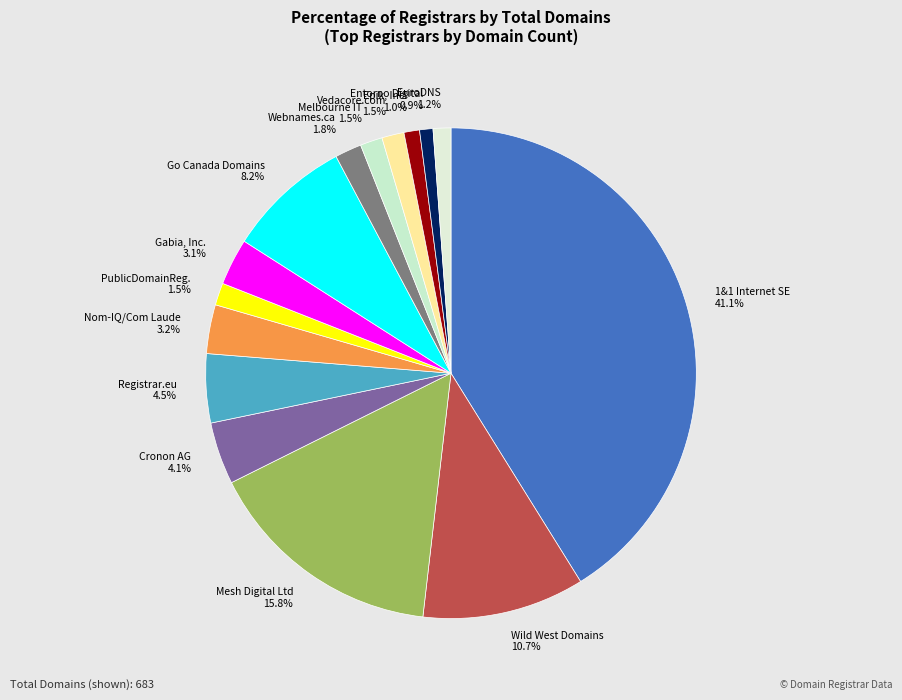

Do PublicDomainReg. and Gabia, Inc. together represent more than half of the pie?

No